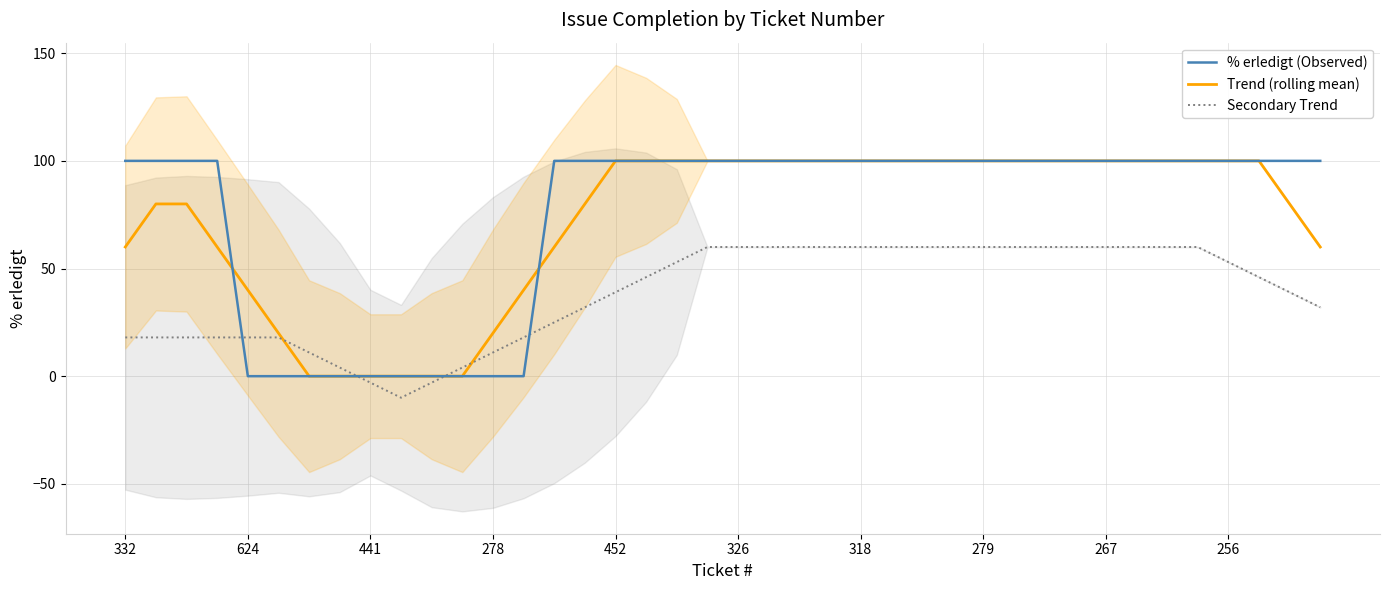

Is it true that Trend (rolling mean) equals 100.0 at 256?

True